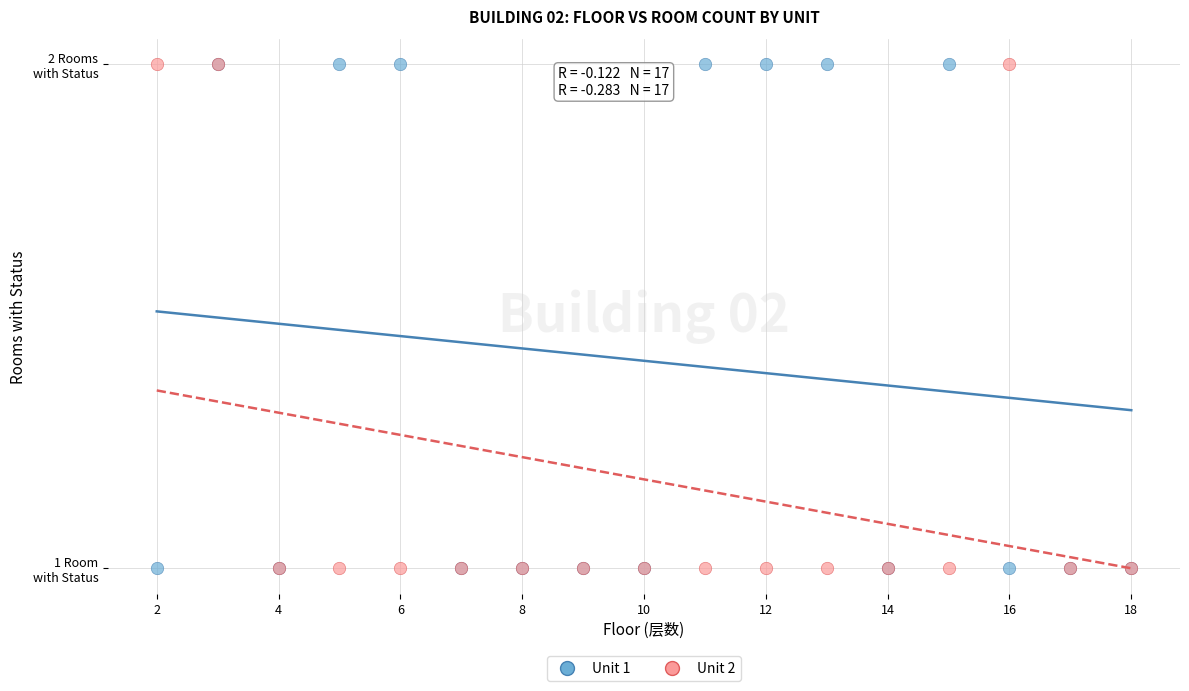

What are all the series names shown in the legend?

Unit 1, Unit 2